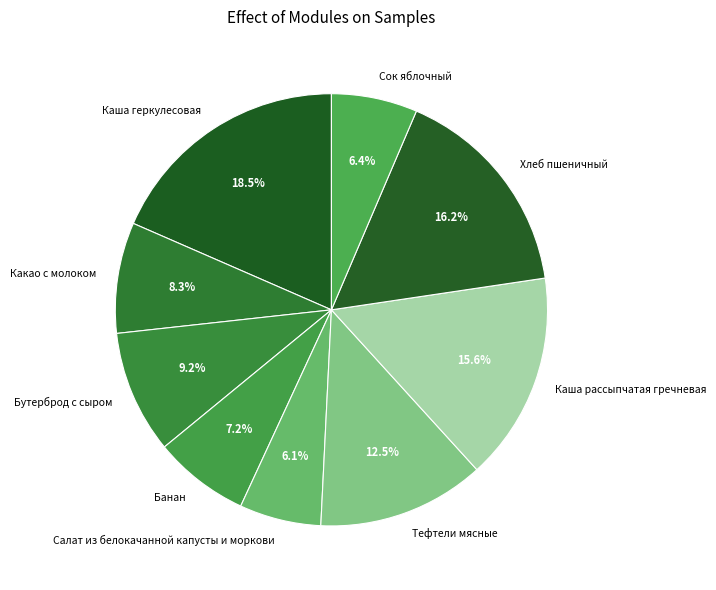

Approximately how many times larger is the value at Сок яблочный compared to Бутерброд с сыром?

0.7